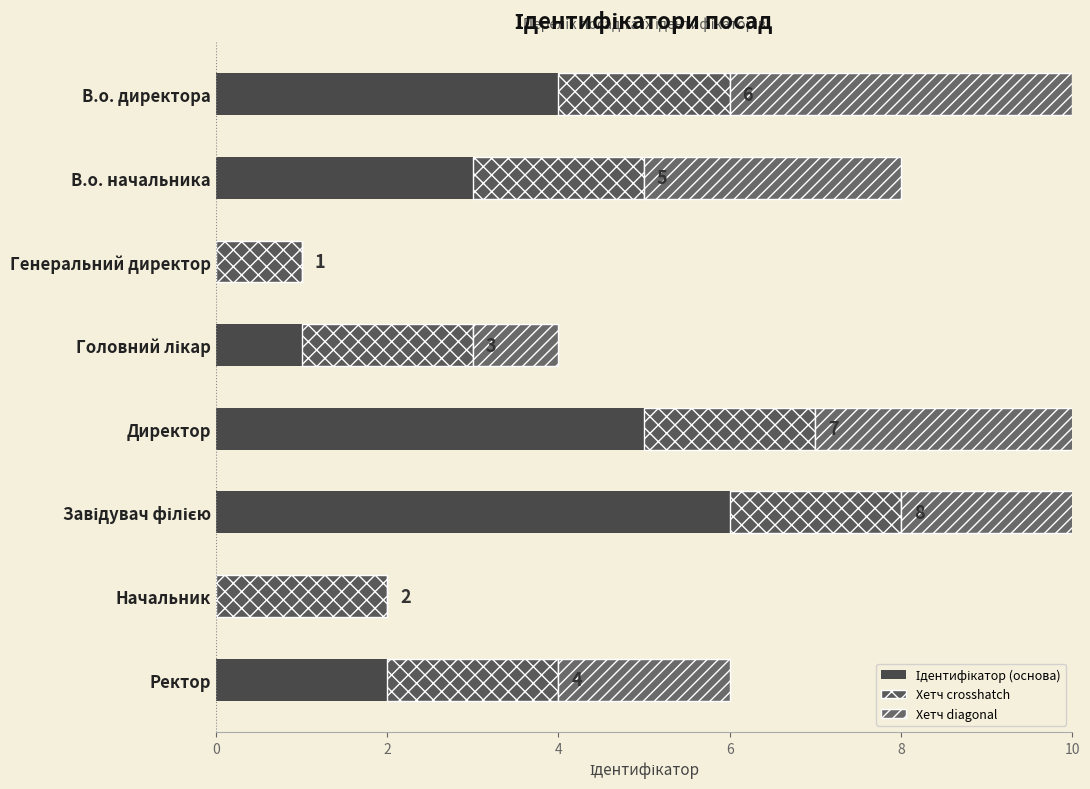

How many groups of bars are there?

8